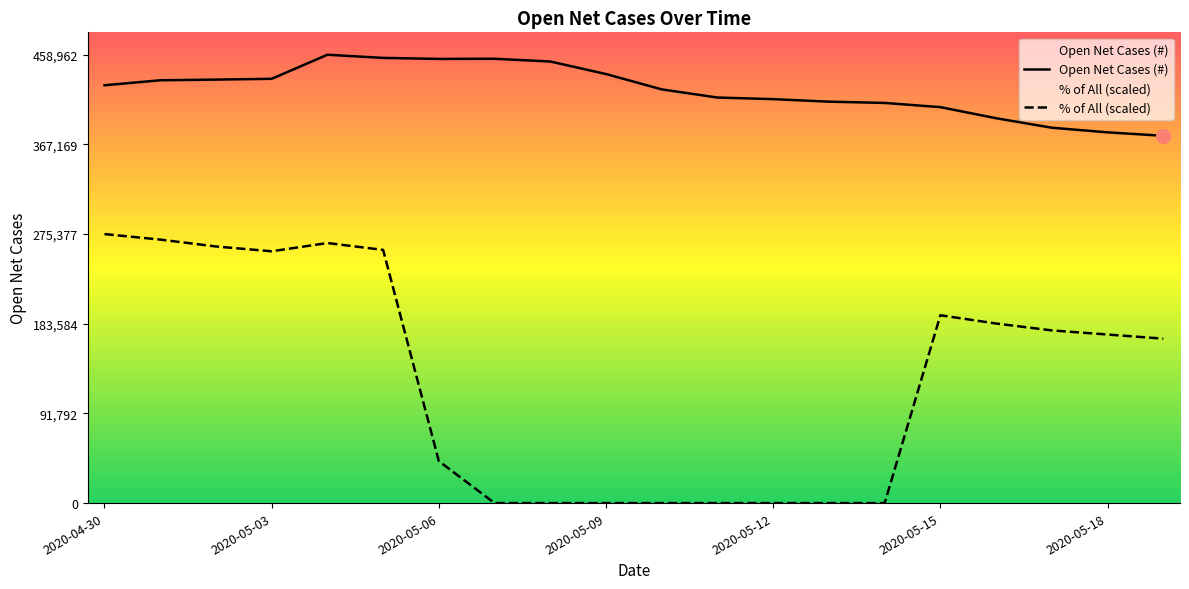

Is it true that Open Net Cases (#) equals 433512.0 at 2020-05-02?

True